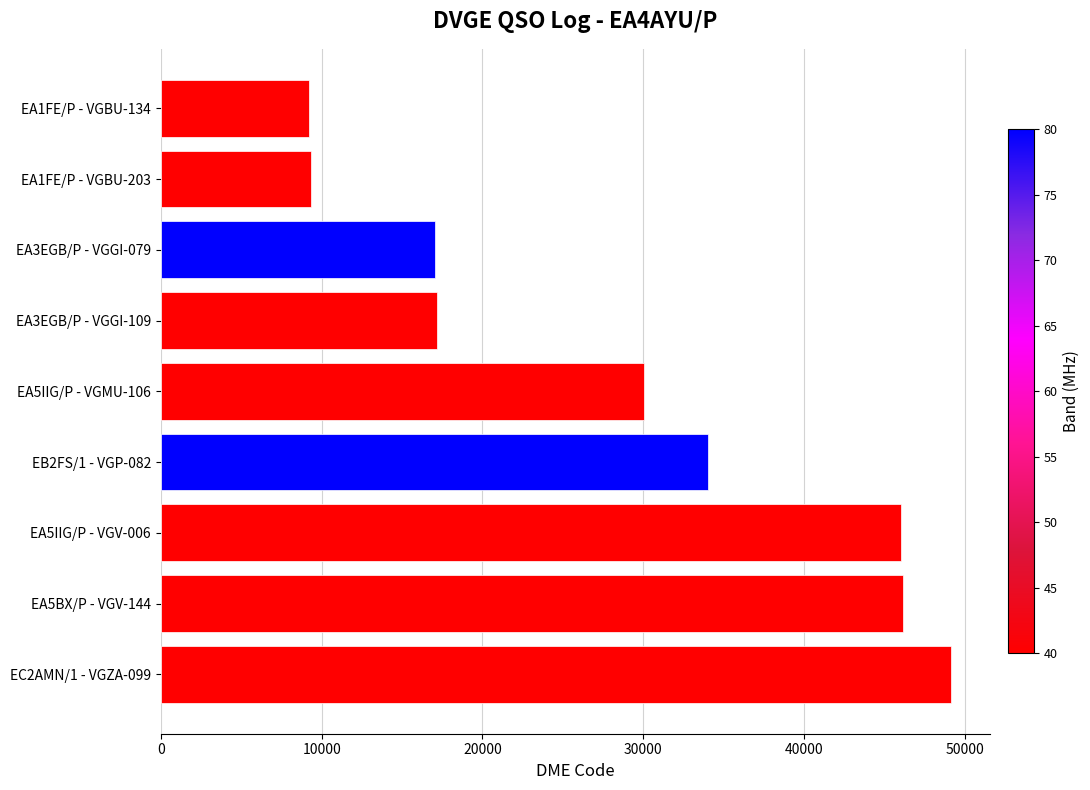

What is the change in value from EB2FS/1 - VGP-082 to EC2AMN/1 - VGZA-099?

+15079